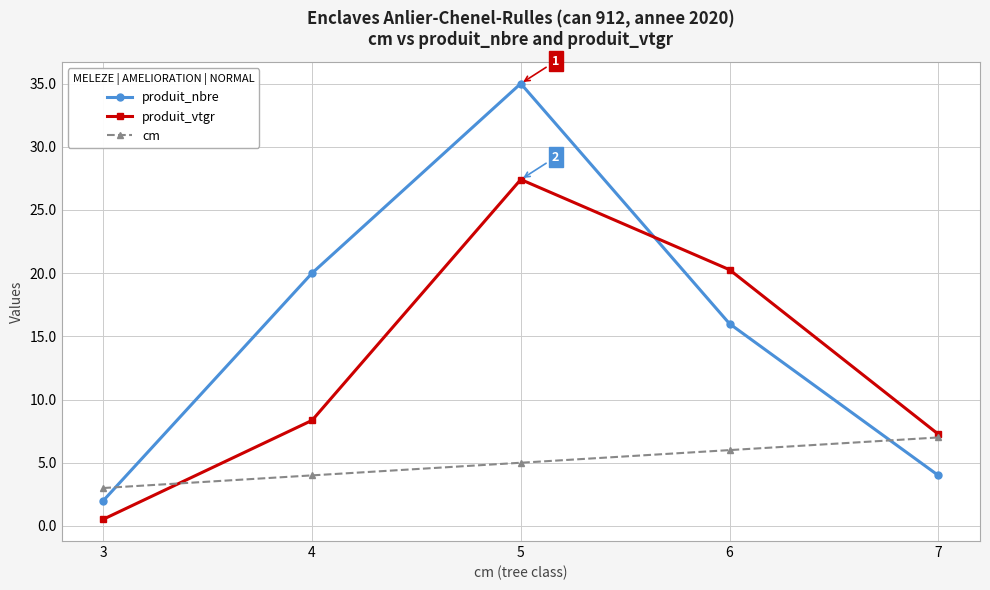

Reading left to right, extract all data points from this chart.

produit_nbre: 3=2.0	4=20.0	5=35.0	6=16.0	7=4.0
produit_vtgr: 3=0.5	4=8.4	5=27.4	6=20.3	7=7.3
cm: 3=3.0	4=4.0	5=5.0	6=6.0	7=7.0